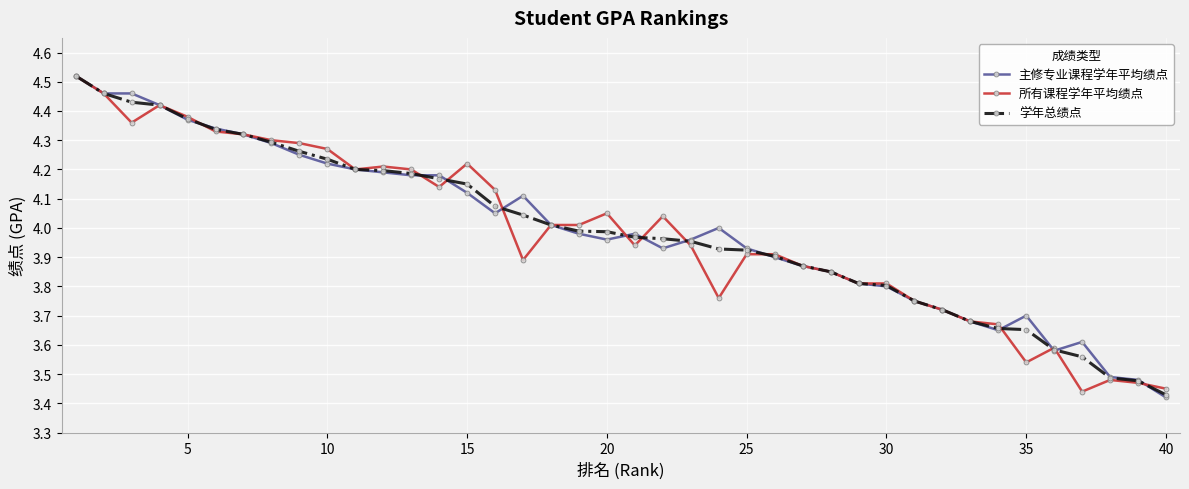

True or false: 主修专业课程学年平均绩点 has more than 0 points higher than both neighbors.

True